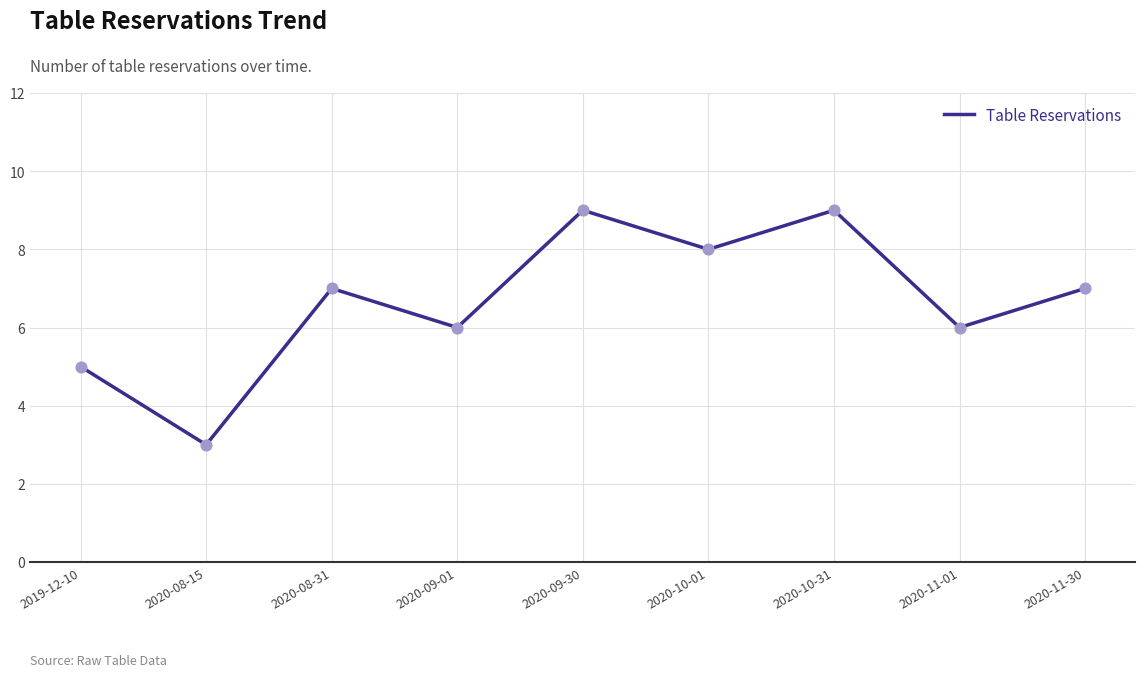

Between 2020-08-31 and 2020-11-01, which is larger?

2020-08-31